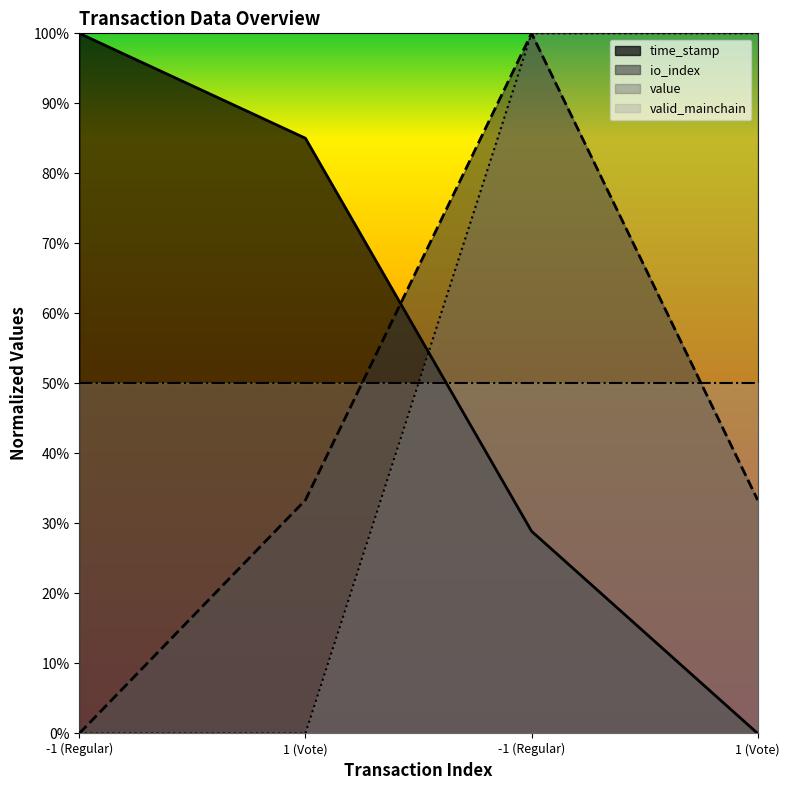

Reading right to left, list all the values displayed in this chart.

time_stamp: 0.0	0.3	0.9	1.0
io_index: 0.3	1.0	0.3	0.0
value: 1.0	1.0	0.0	0.0